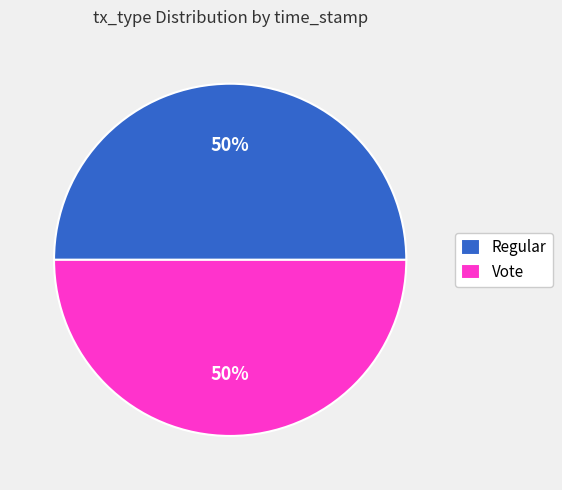

Is it true that Regular is 50% of the pie?

True